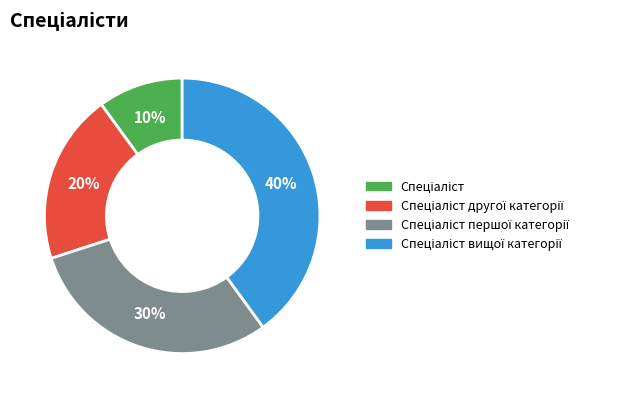

To the nearest percent, what is the average slice percentage?

25%